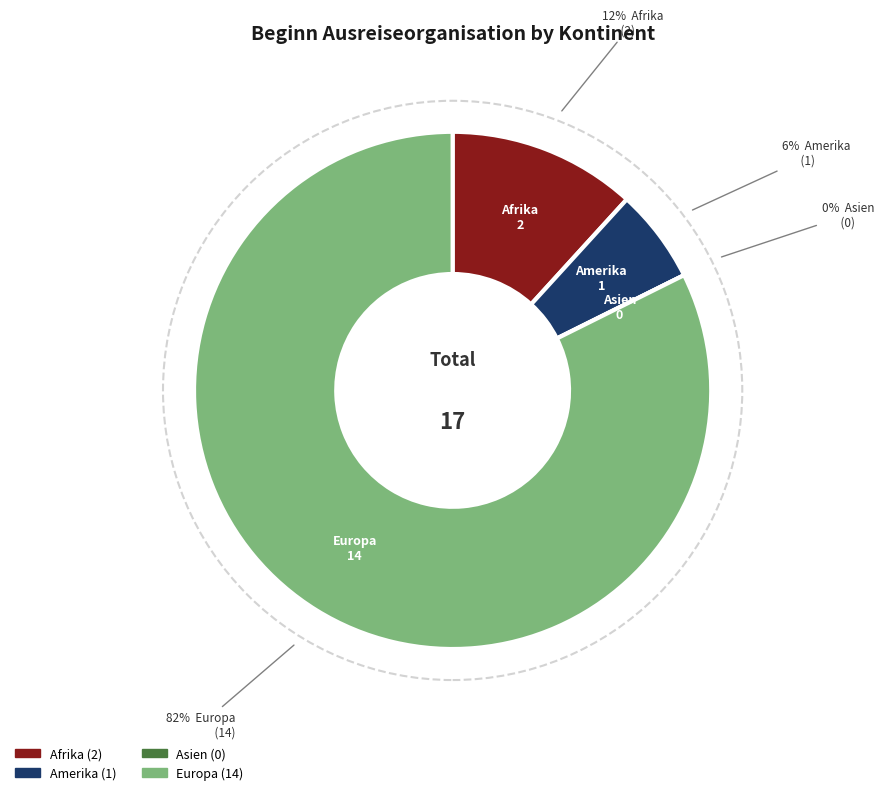

How much of the chart is everything except Afrika?

88.2%